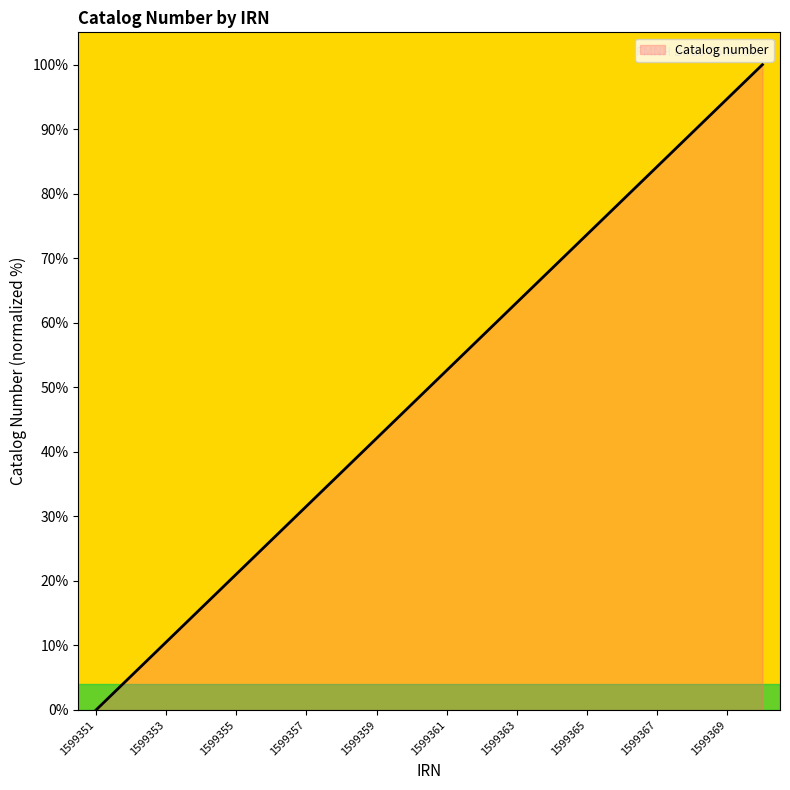

What is the difference between the maximum and minimum values?

100.0